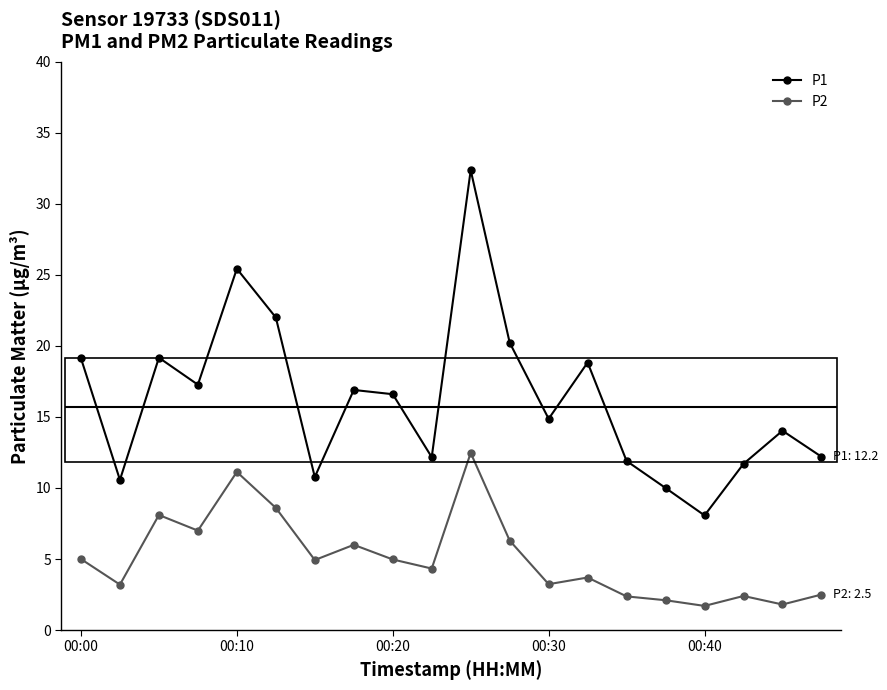

In P1, how many points are lower than both neighbors (excluding endpoints)?

6